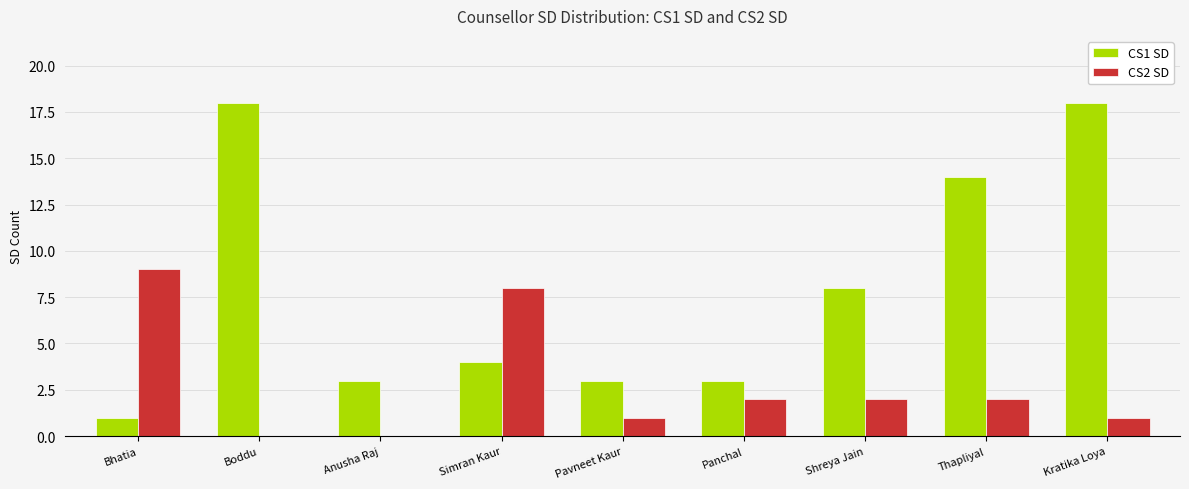

Reading left to right, transcribe all the data shown in this chart.

CS1 SD: 1	18	3	4	3	3	8	14	18
CS2 SD: 9	0	0	8	1	2	2	2	1